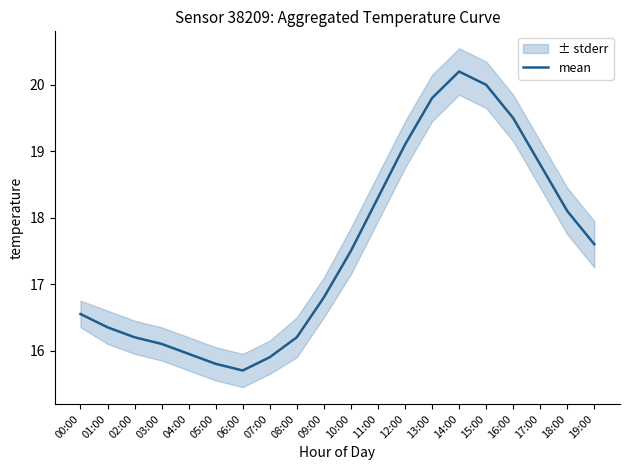

What is the change in value from 02:00 to 19:00?

+1.4